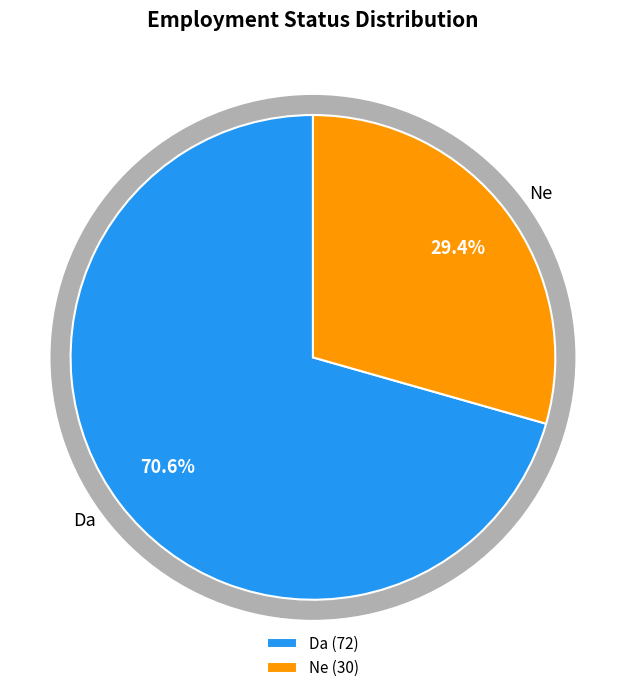

Rank the categories by value from highest to lowest.

Da, Ne